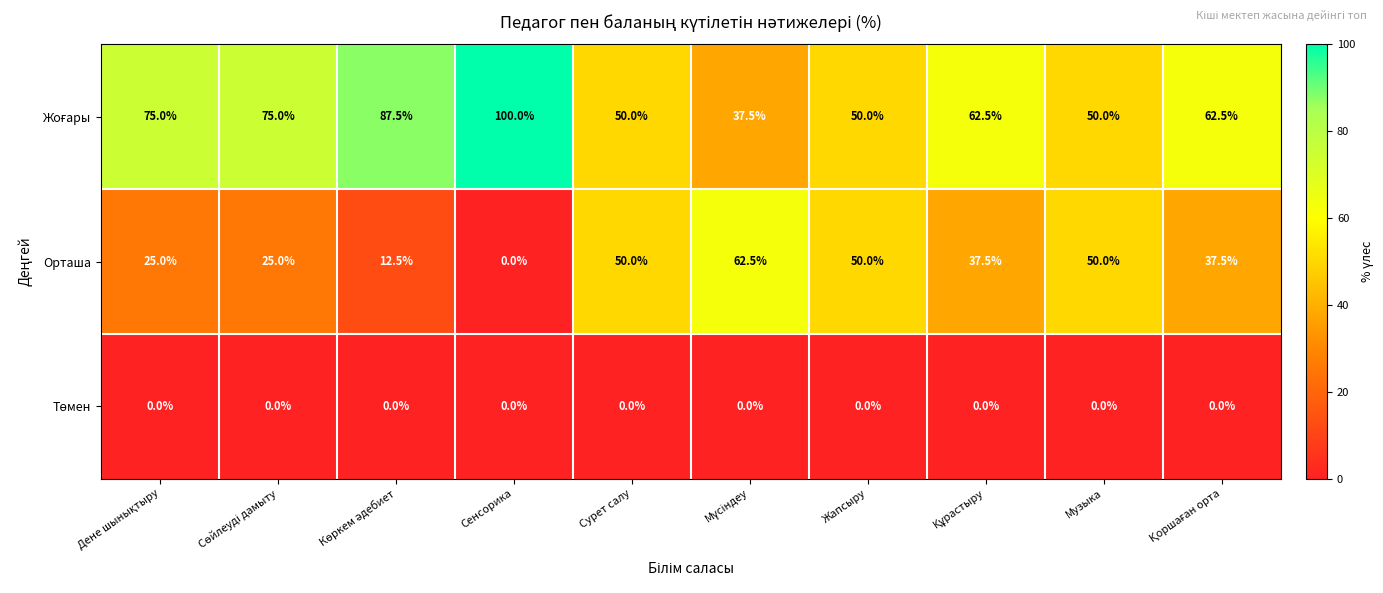

What is the highest value of the Орташа series?

62.5